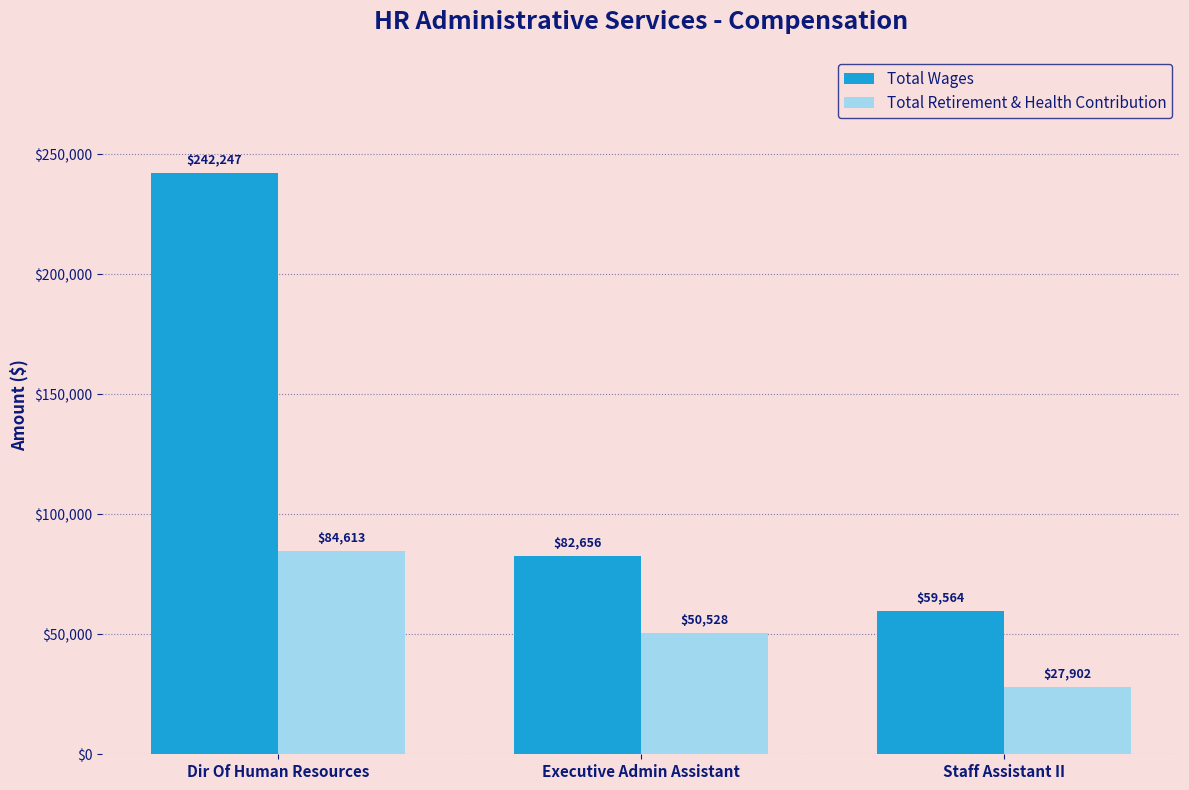

Between Dir Of Human Resources and Executive Admin Assistant, which series saw the biggest shift?

Total Wages